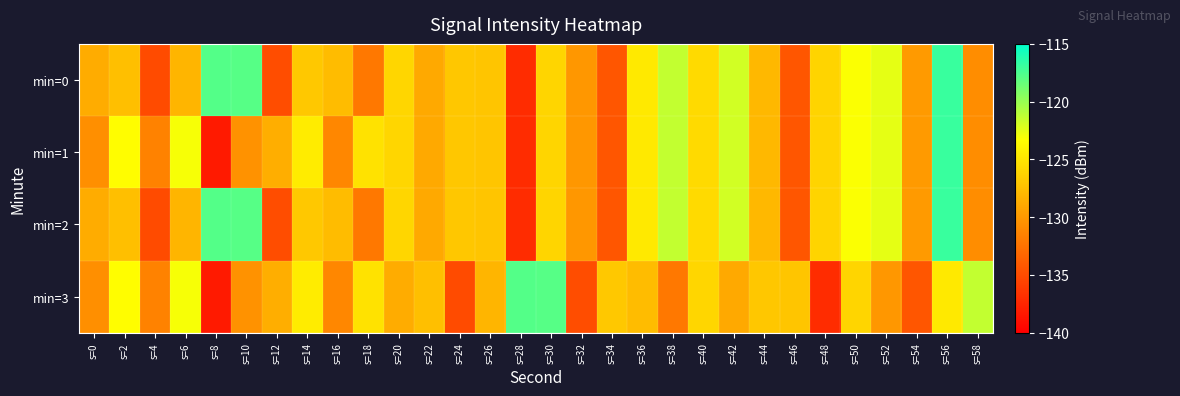

Count the number of data series in this chart.

4